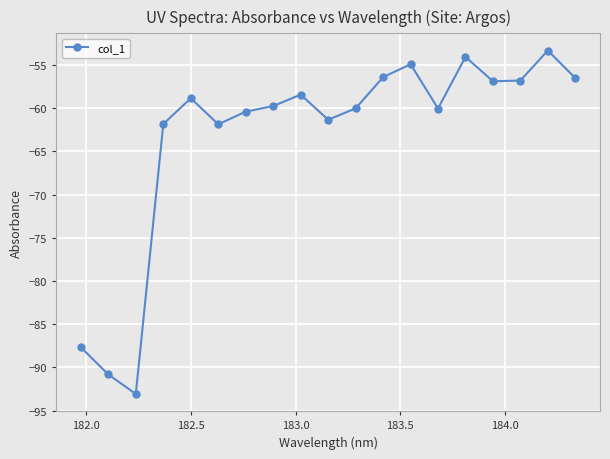

True or false: the data has more than 0 interior local peaks.

True